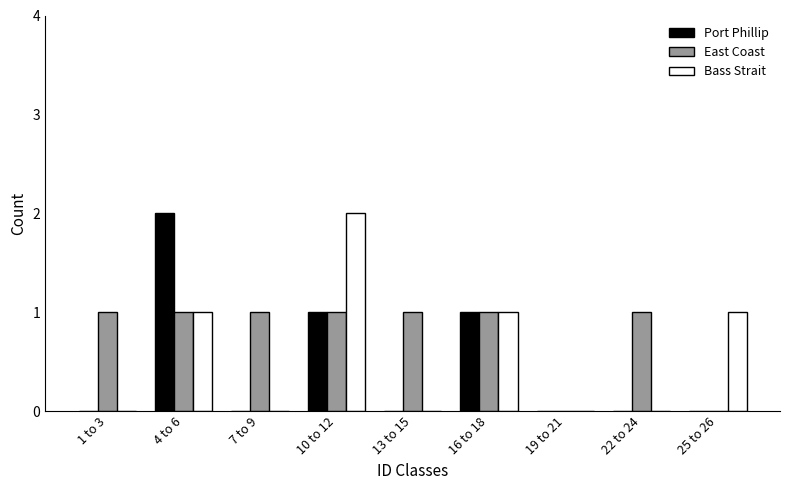

Reading left to right, extract all data points from this chart.

Port Phillip: 1 to 3=0	4 to 6=2	7 to 9=0	10 to 12=1	13 to 15=0	16 to 18=1	19 to 21=0	22 to 24=0	25 to 26=0
East Coast: 1 to 3=1	4 to 6=1	7 to 9=1	10 to 12=1	13 to 15=1	16 to 18=1	19 to 21=0	22 to 24=1	25 to 26=0
Bass Strait: 1 to 3=0	4 to 6=1	7 to 9=0	10 to 12=2	13 to 15=0	16 to 18=1	19 to 21=0	22 to 24=0	25 to 26=1